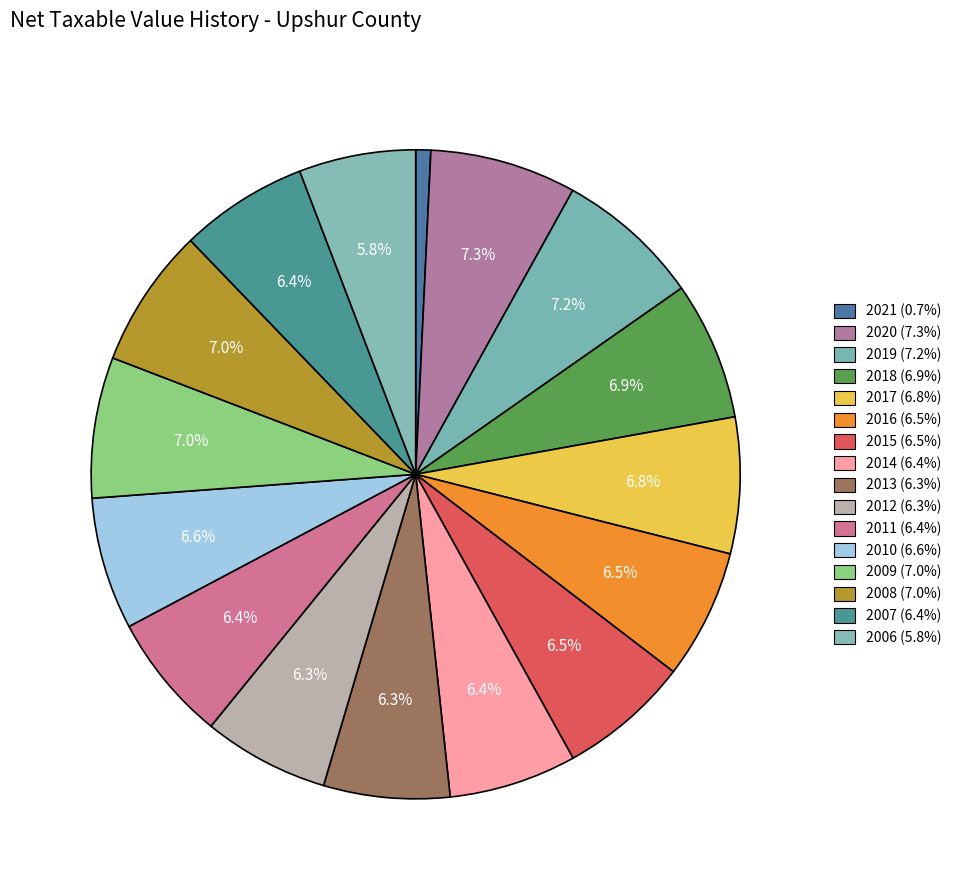

What is the smallest slice in the pie chart?

2021